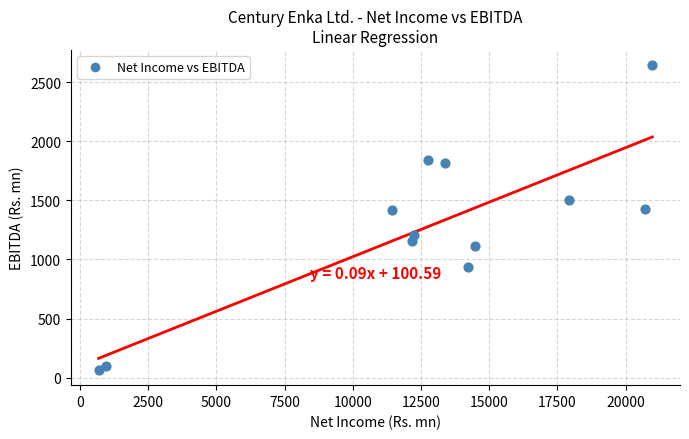

What is the range of Y values (max minus min)?

2577.5